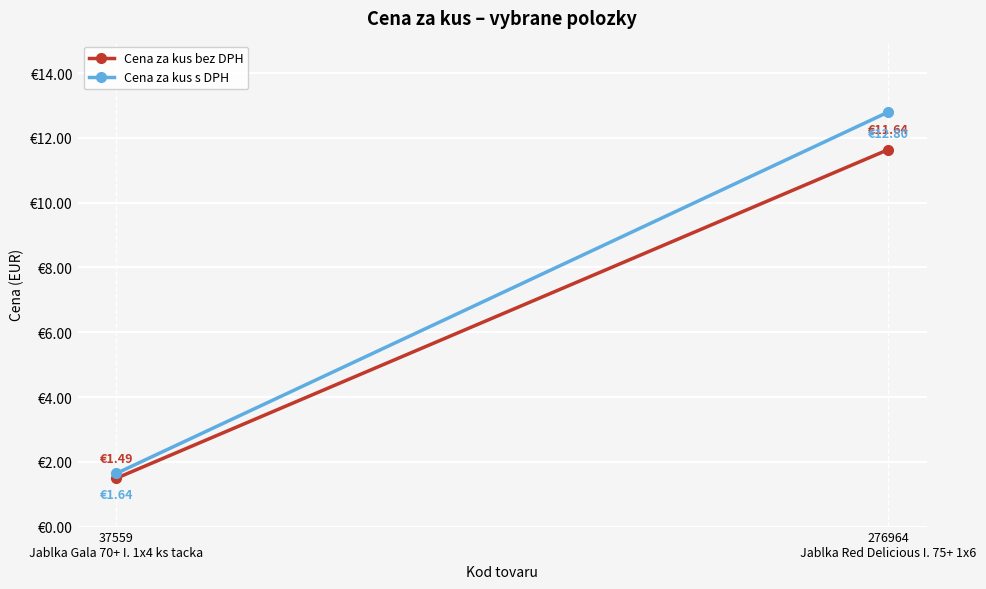

Which series changed the most between 37559
Jablka Gala 70+ I. 1x4 ks tacka and 276964
Jablka Red Delicious I. 75+ 1x6?

Cena za kus s DPH